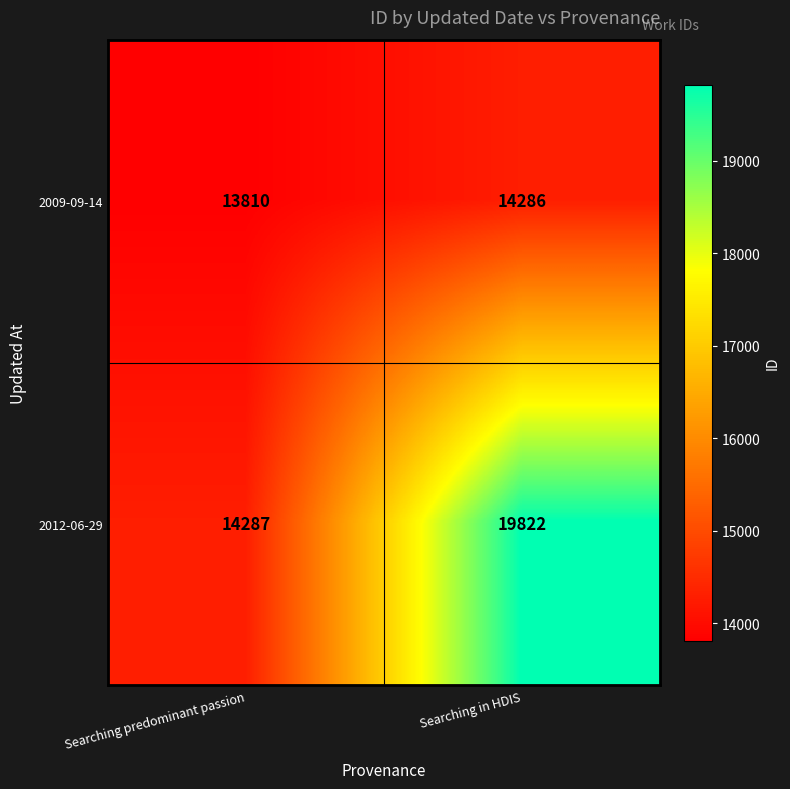

At which label does 2009-09-14 reach its minimum?

Searching predominant passion